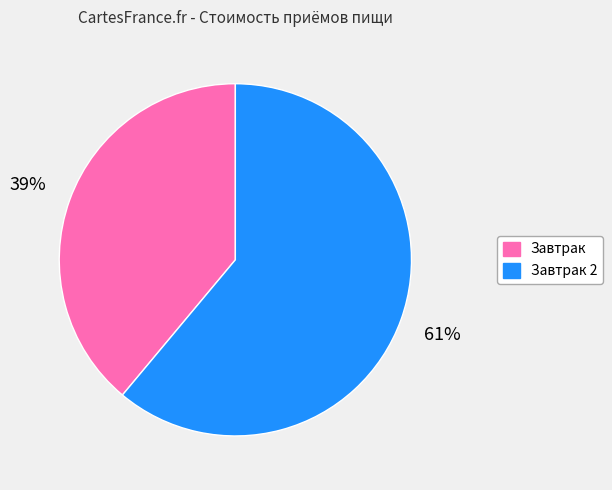

Count the number of slices in the pie.

2